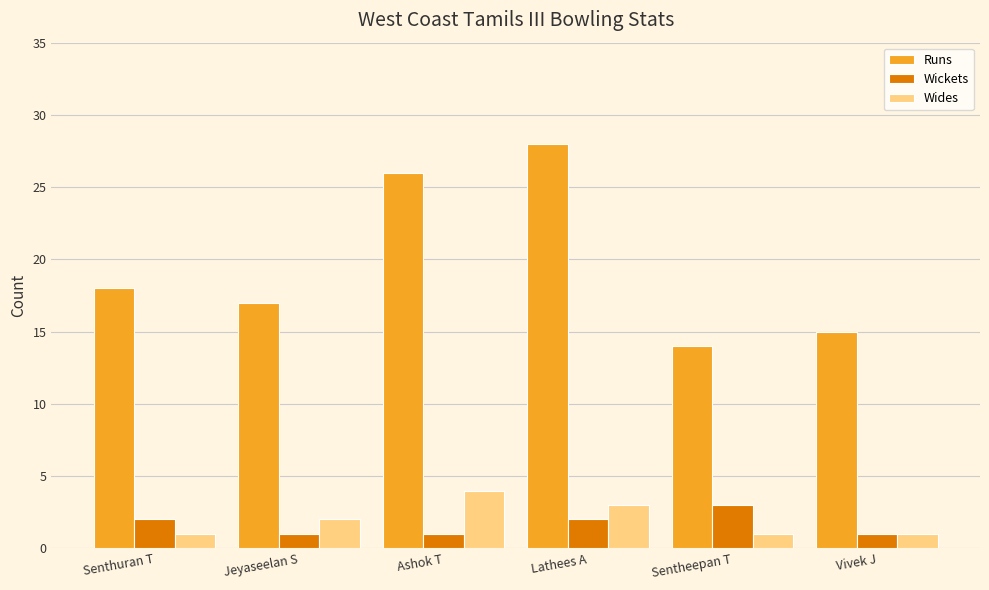

What is the maximum value for Wides?

4